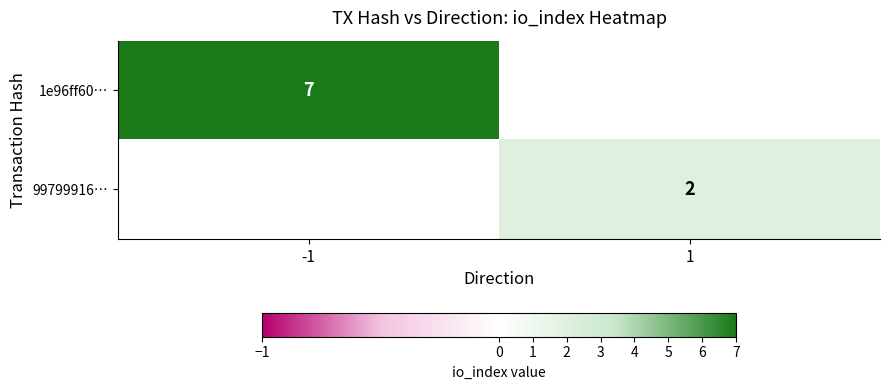

What is the smallest value displayed?

2.0